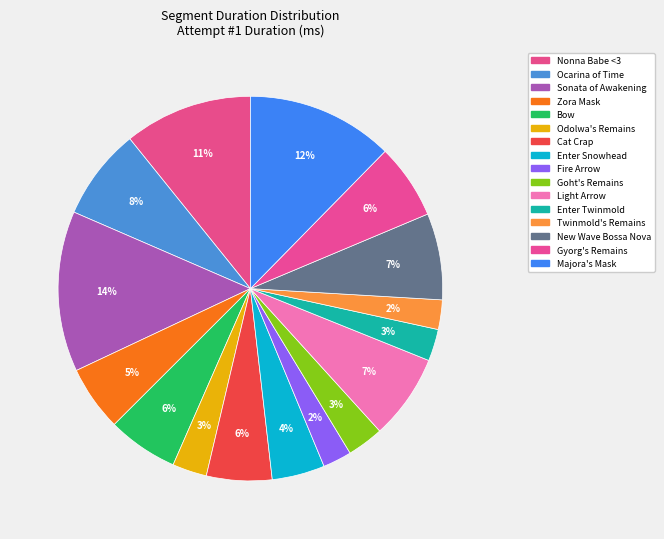

How many segments does this pie chart have?

16